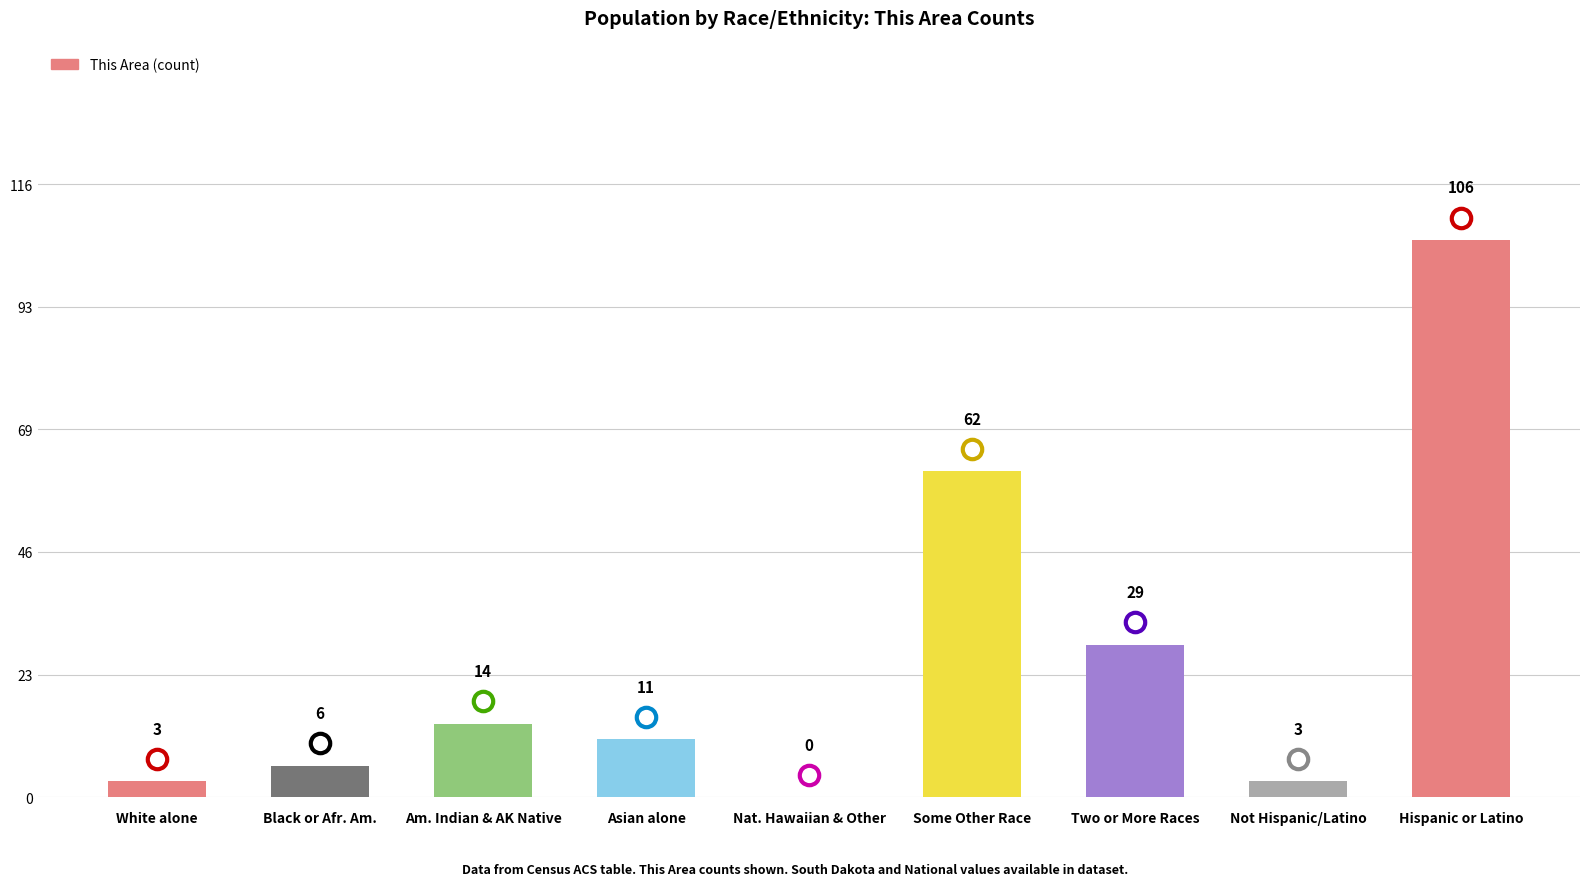

The value at Asian alone is 5. True or false?

False